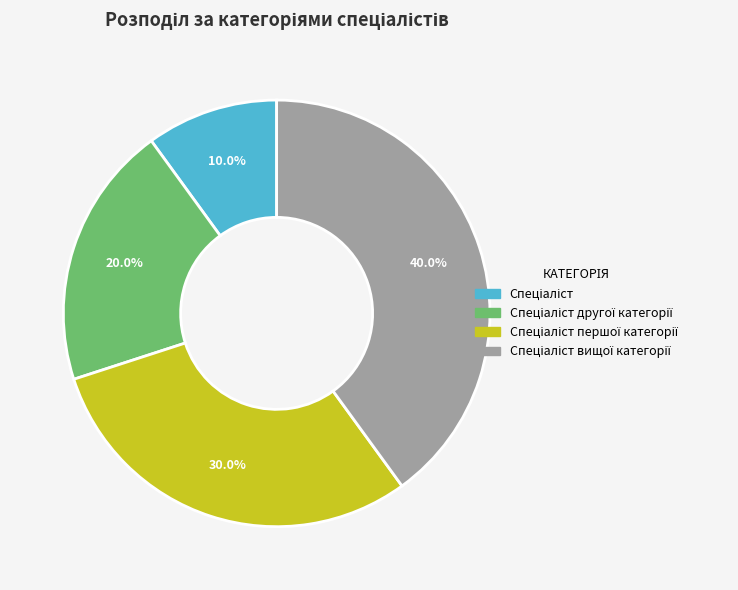

Is there any slice that represents more than half of the pie?

No